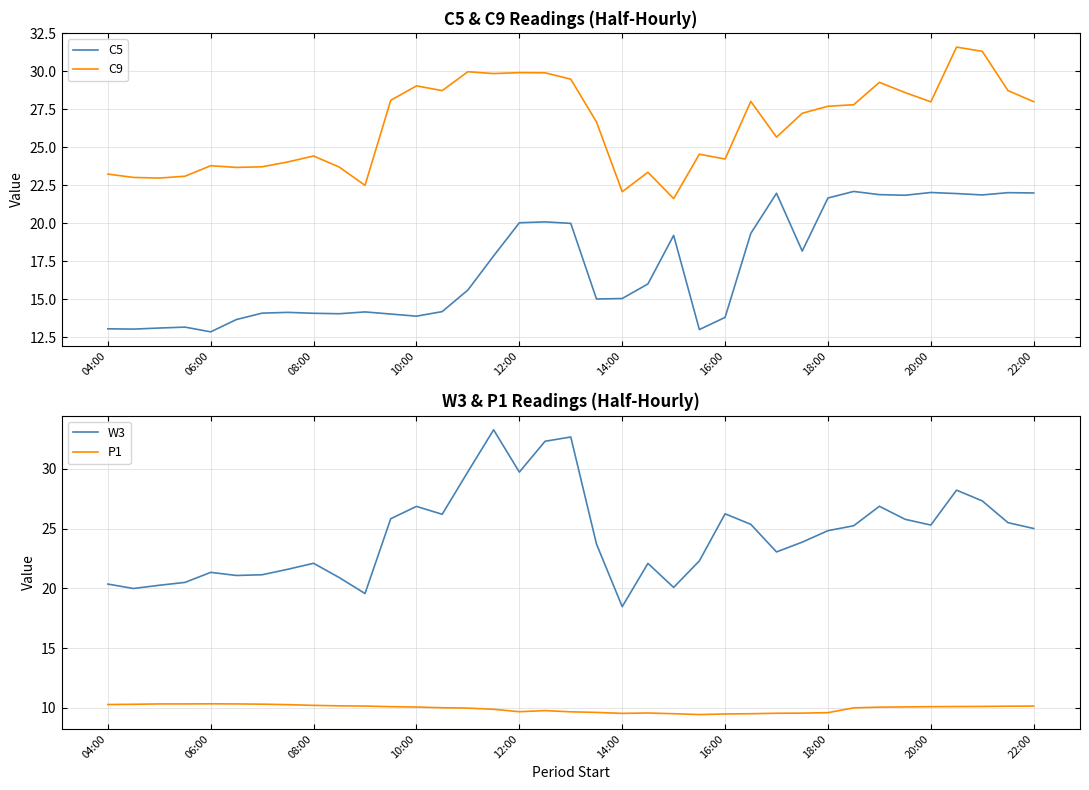

At 29, list the series in order from largest to smallest.

C9, W3, C5, P1